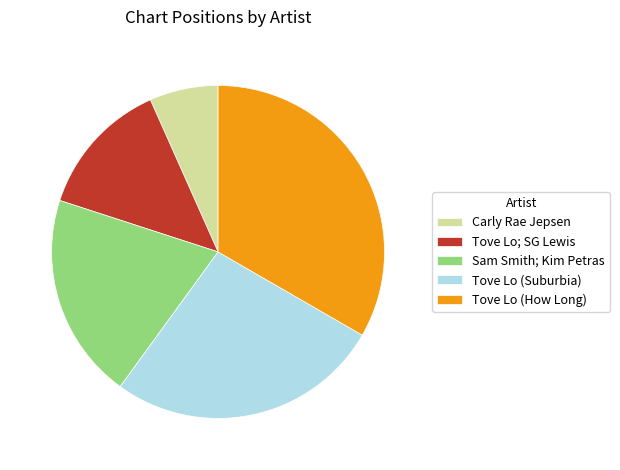

Which has a higher value, Tove Lo; SG Lewis or Sam Smith; Kim Petras?

Sam Smith; Kim Petras